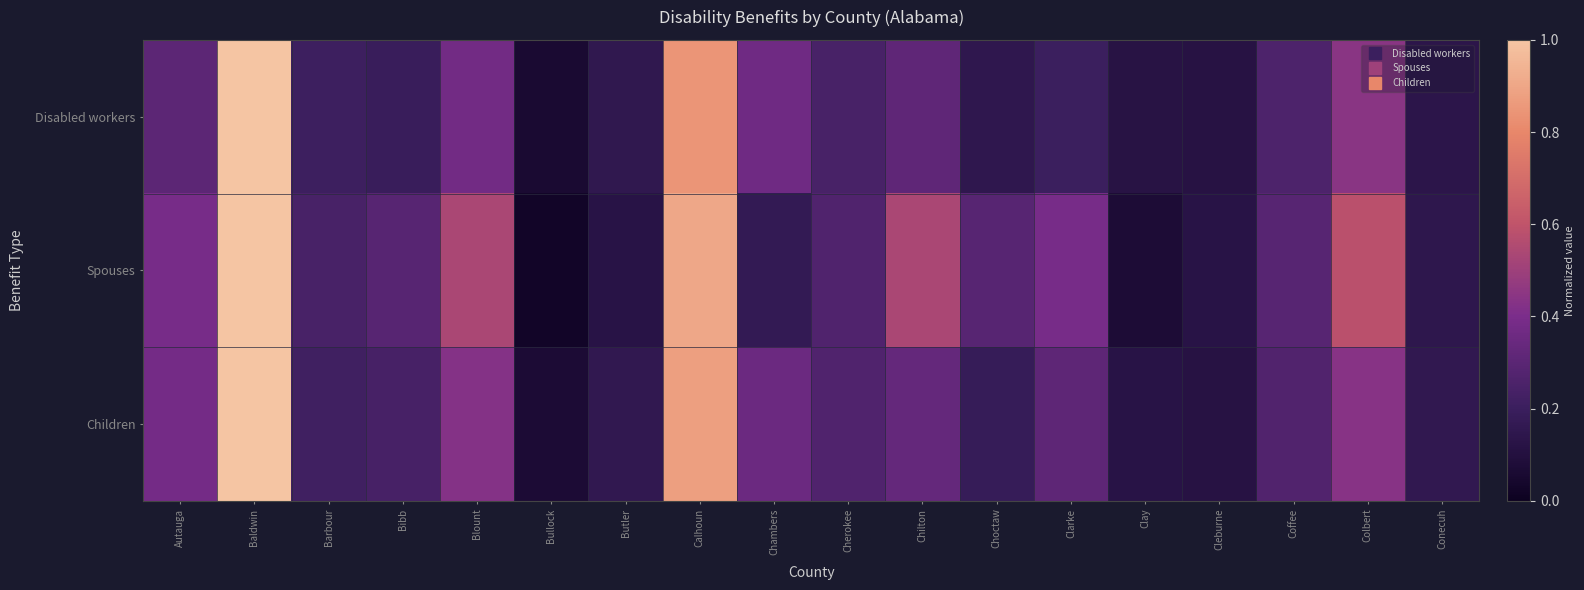

List the series in order of their overall mean, highest first.

Spouses, Children, Disabled workers